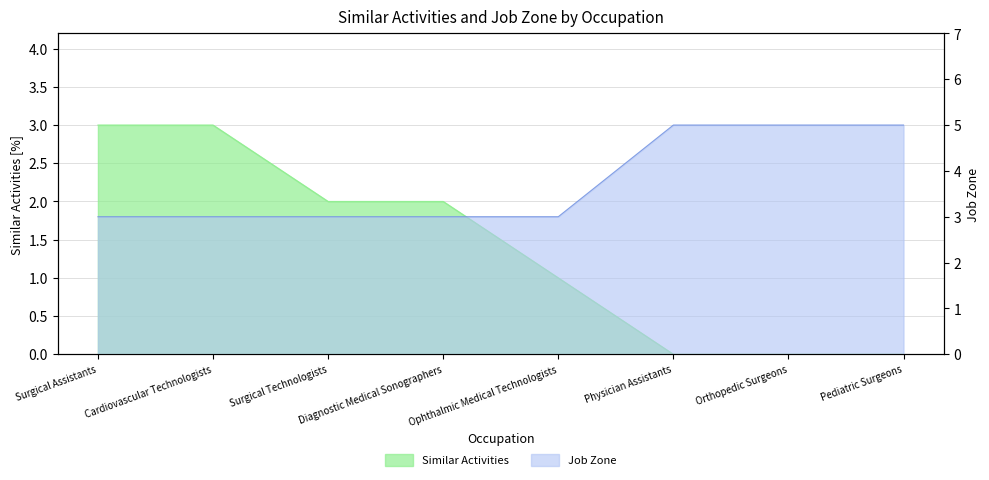

Rank the series at Cardiovascular Technologists from lowest to highest value.

Similar Activities, Job Zone